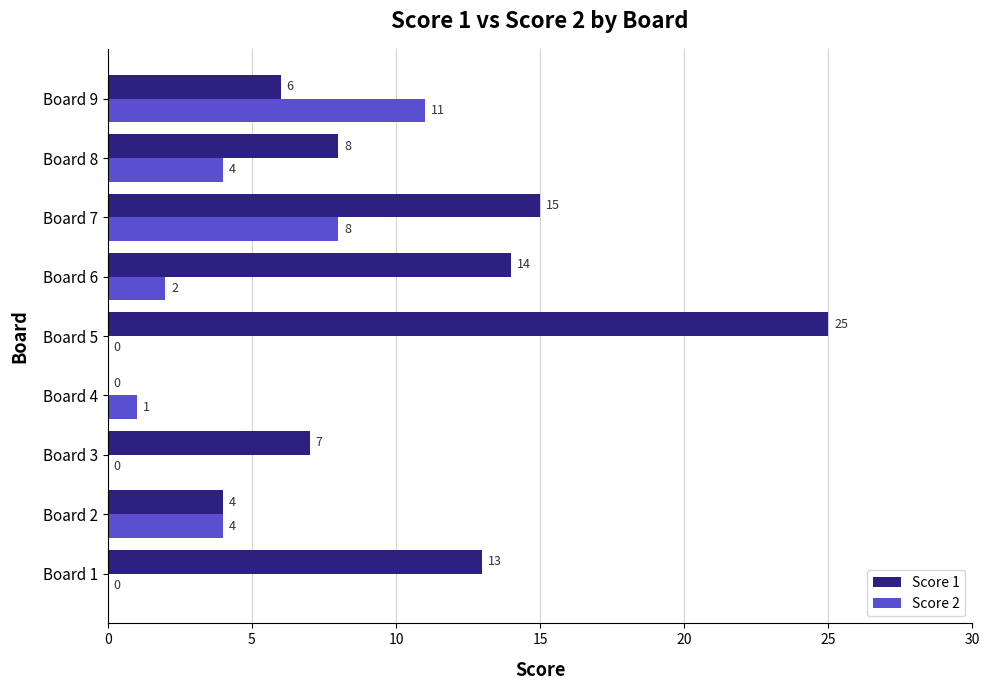

Between Board 1 and Board 4, which series saw the biggest shift?

Score 1